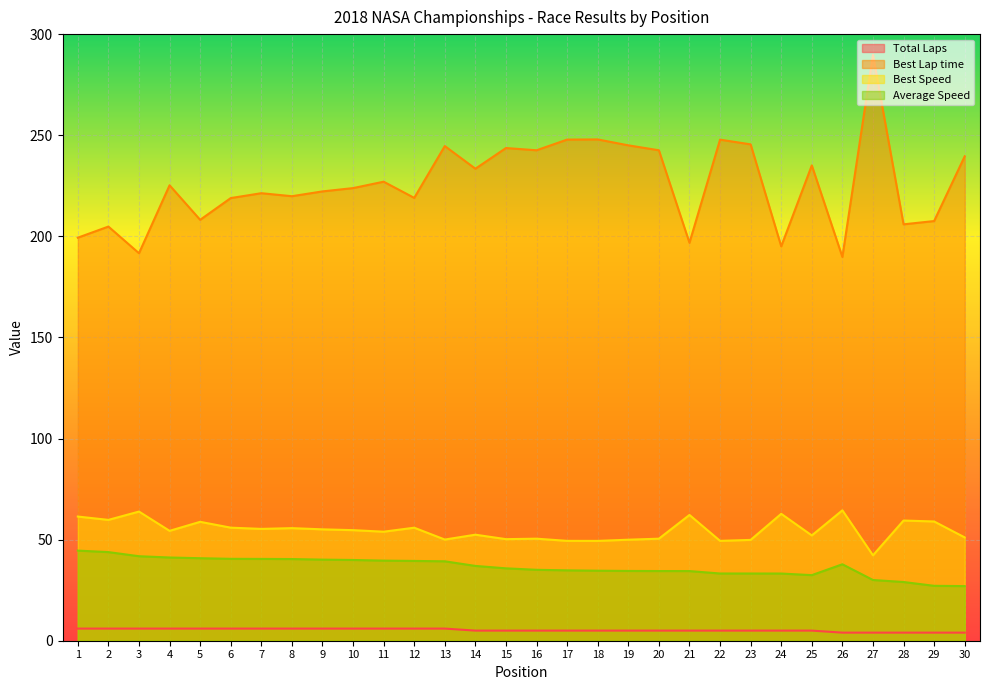

Count the number of data series in this chart.

4